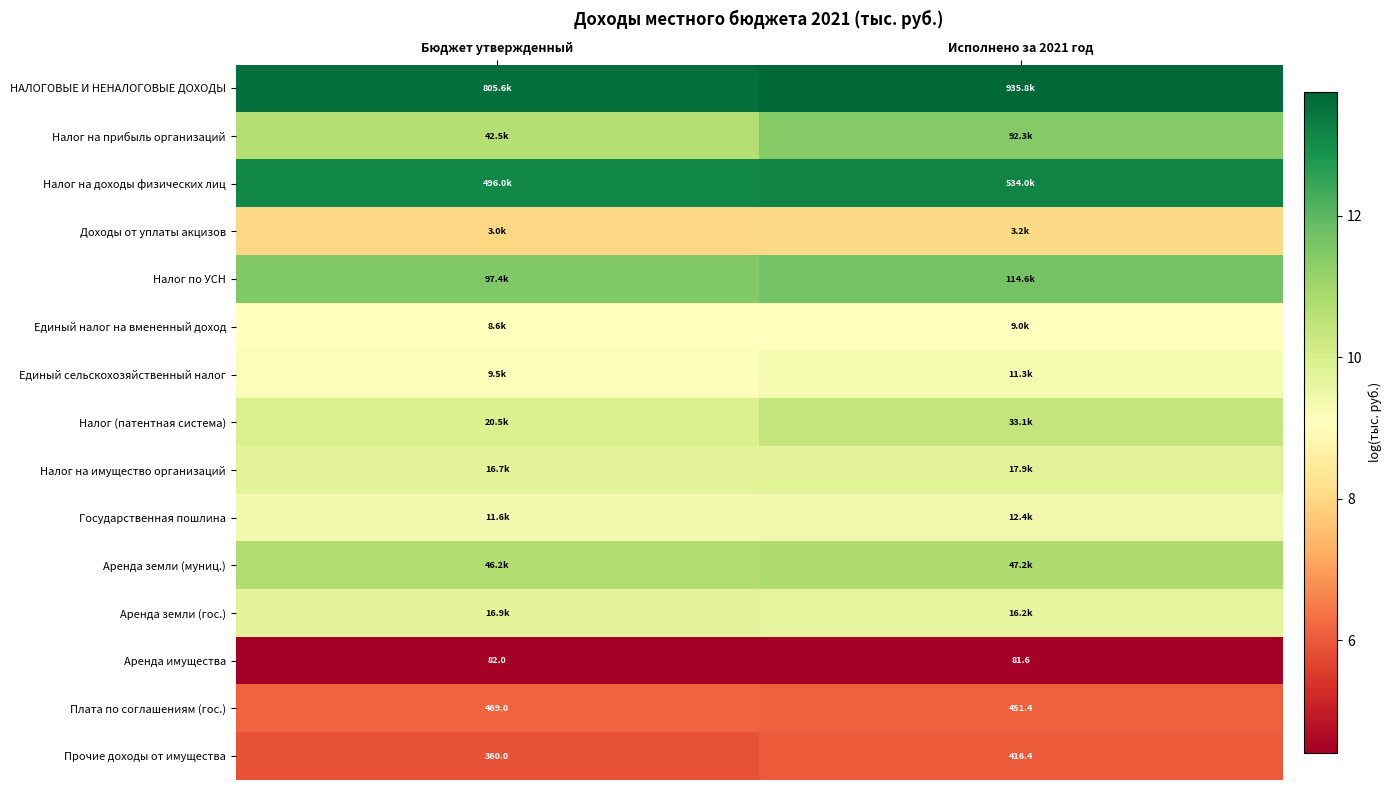

Which series changed the most between Бюджет утвержденный and Исполнено за 2021 год?

Налог на прибыль организаций